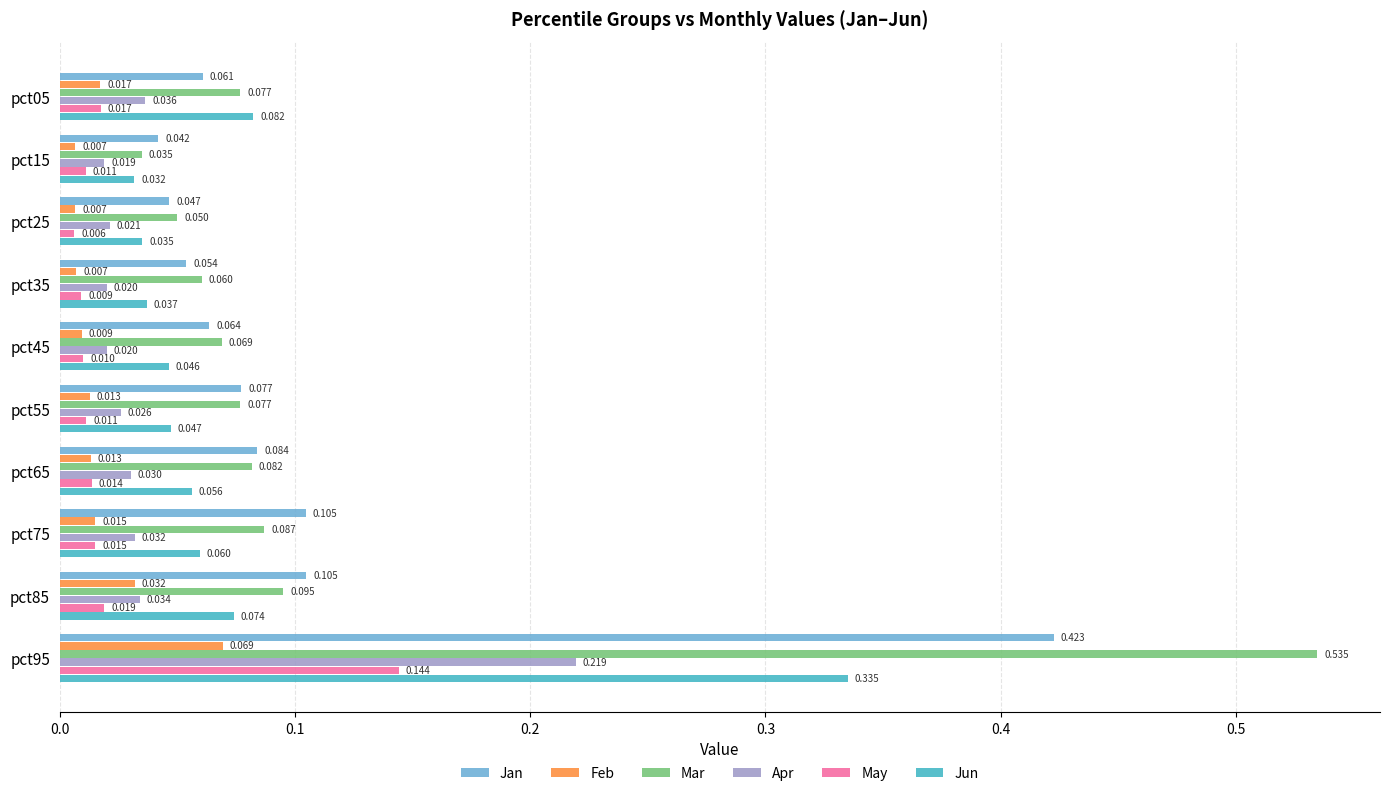

Rank the series by their maximum value, from lowest to highest.

Feb, May, Apr, Jun, Jan, Mar